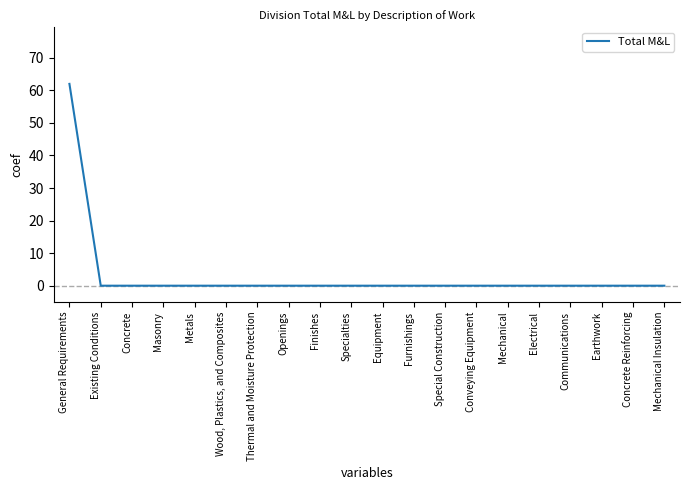

What position from the right is Specialties?

11